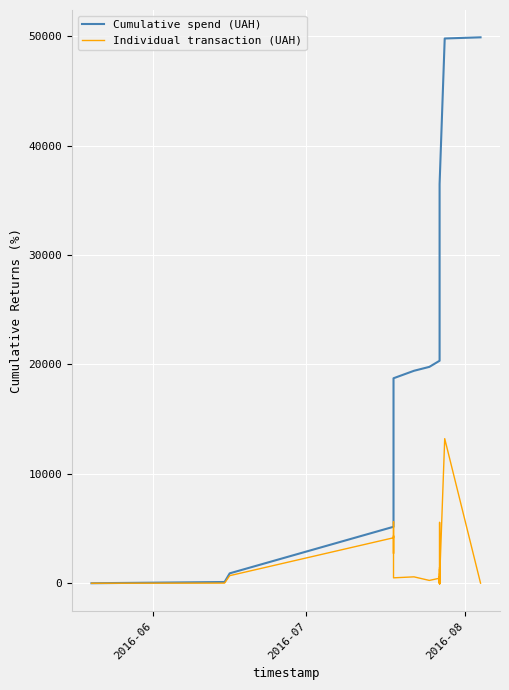

List the series in order of their overall mean, lowest first.

Individual transaction (UAH), Cumulative spend (UAH)